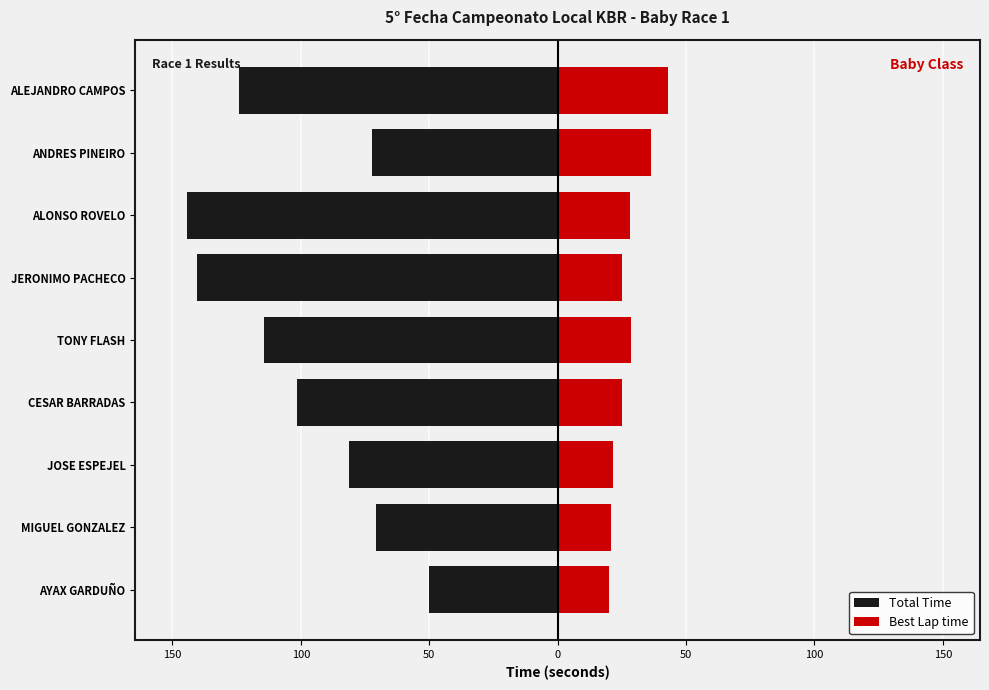

The Total Time series shows -114.2 at TONY FLASH. True or false?

True